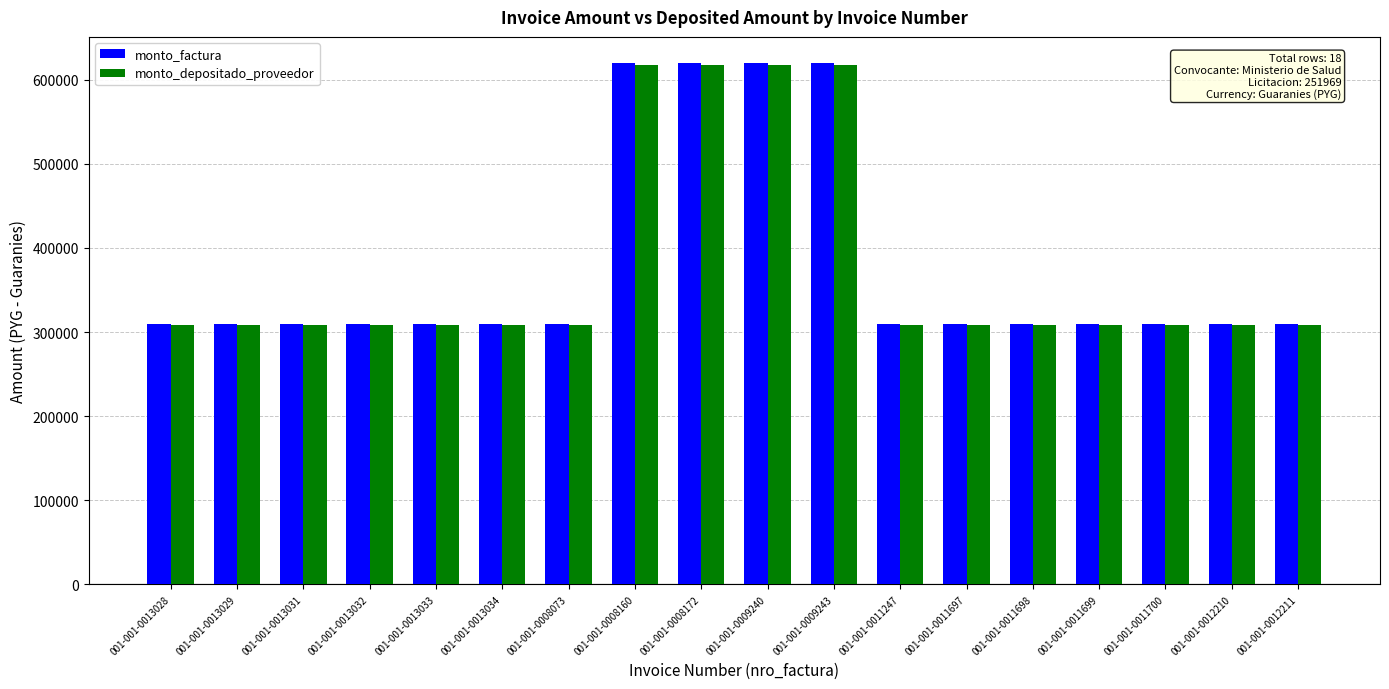

What is the total value across all series at 001-001-0011700?

618895